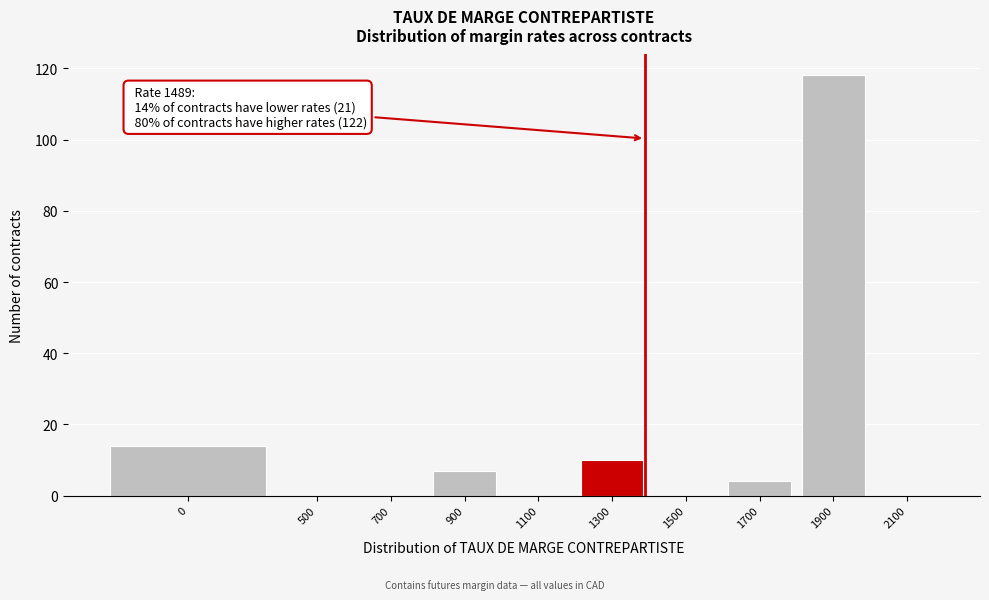

Reading right to left, list all the values displayed in this chart.

2100=0	1900=118	1700=4	1500=0	1300=10	1100=0	900=7	700=0	500=0	0=14